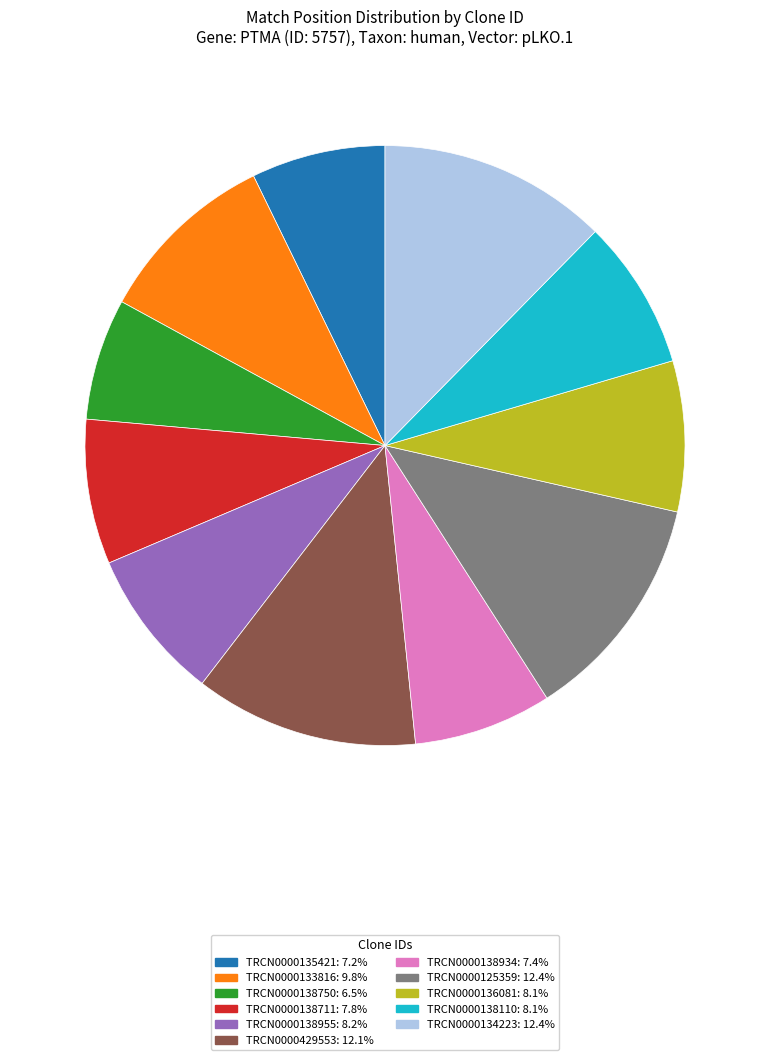

Is TRCN0000125359: 12.4% the majority of the pie?

No